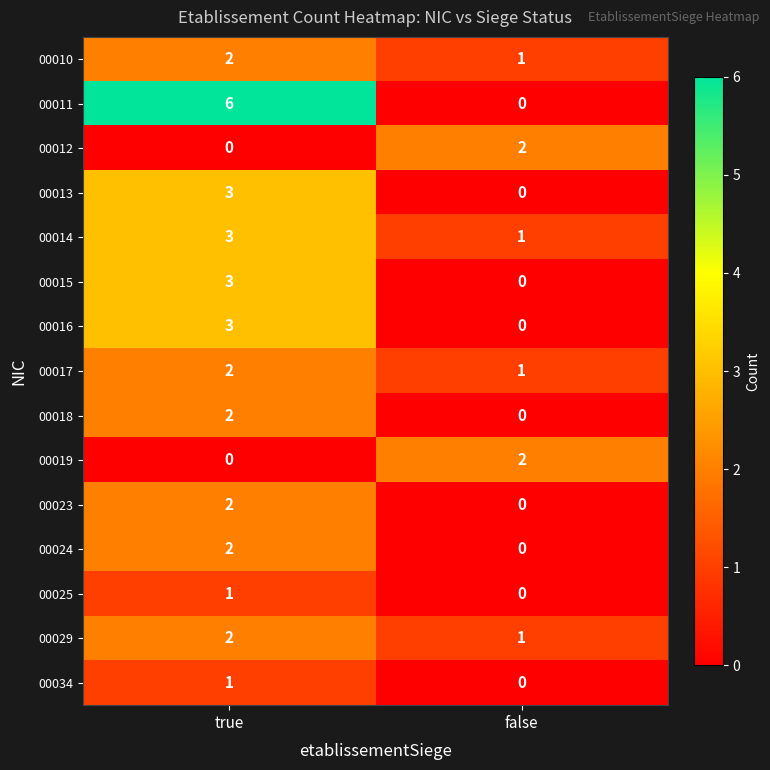

Reading right to left, transcribe all the data shown in this chart.

00010: 1	2
00011: 0	6
00012: 2	0
00013: 0	3
00014: 1	3
00015: 0	3
00016: 0	3
00017: 1	2
00018: 0	2
00019: 2	0
00023: 0	2
00024: 0	2
00025: 0	1
00029: 1	2
00034: 0	1